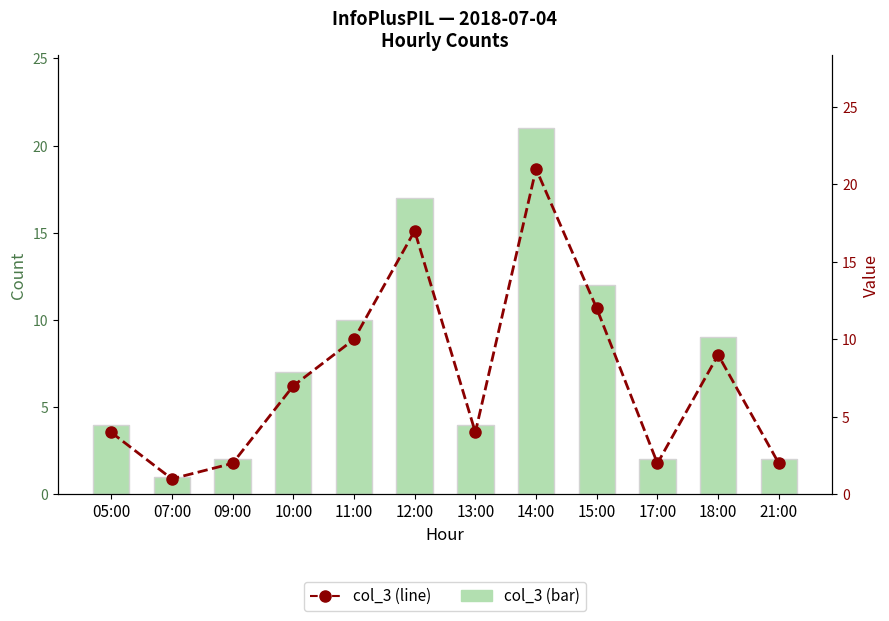

What is the label of the 7th bar from the right?

12:00